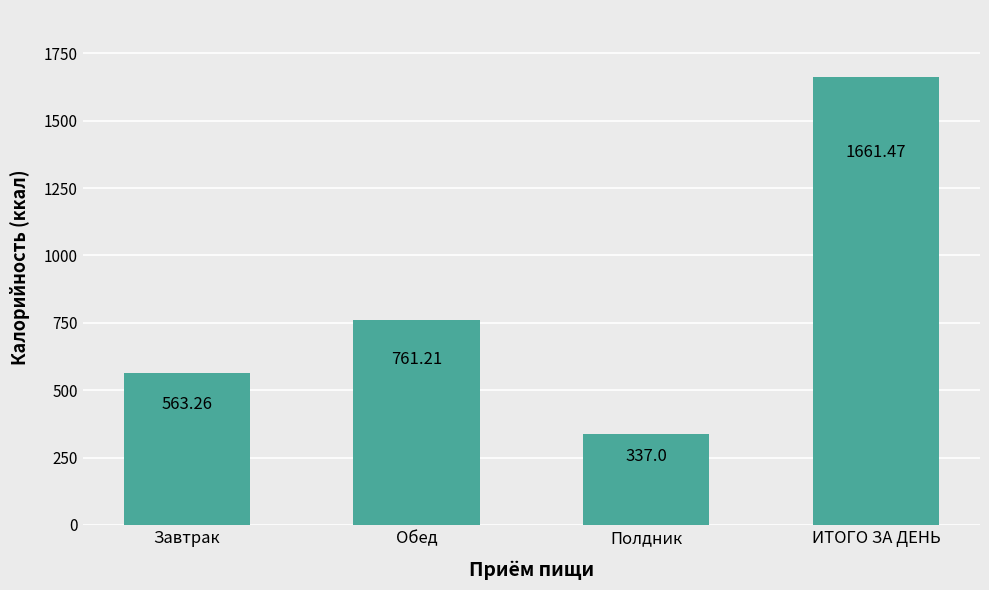

Which label corresponds to the largest value in the chart?

ИТОГО ЗА ДЕНЬ